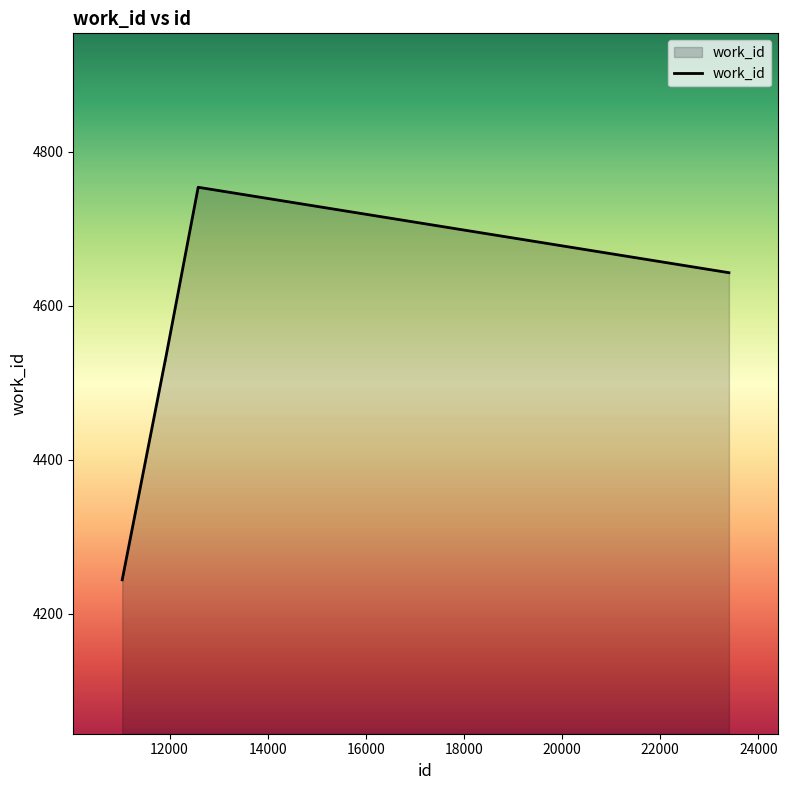

True or false: there are more than 0 points higher than both neighbors.

True